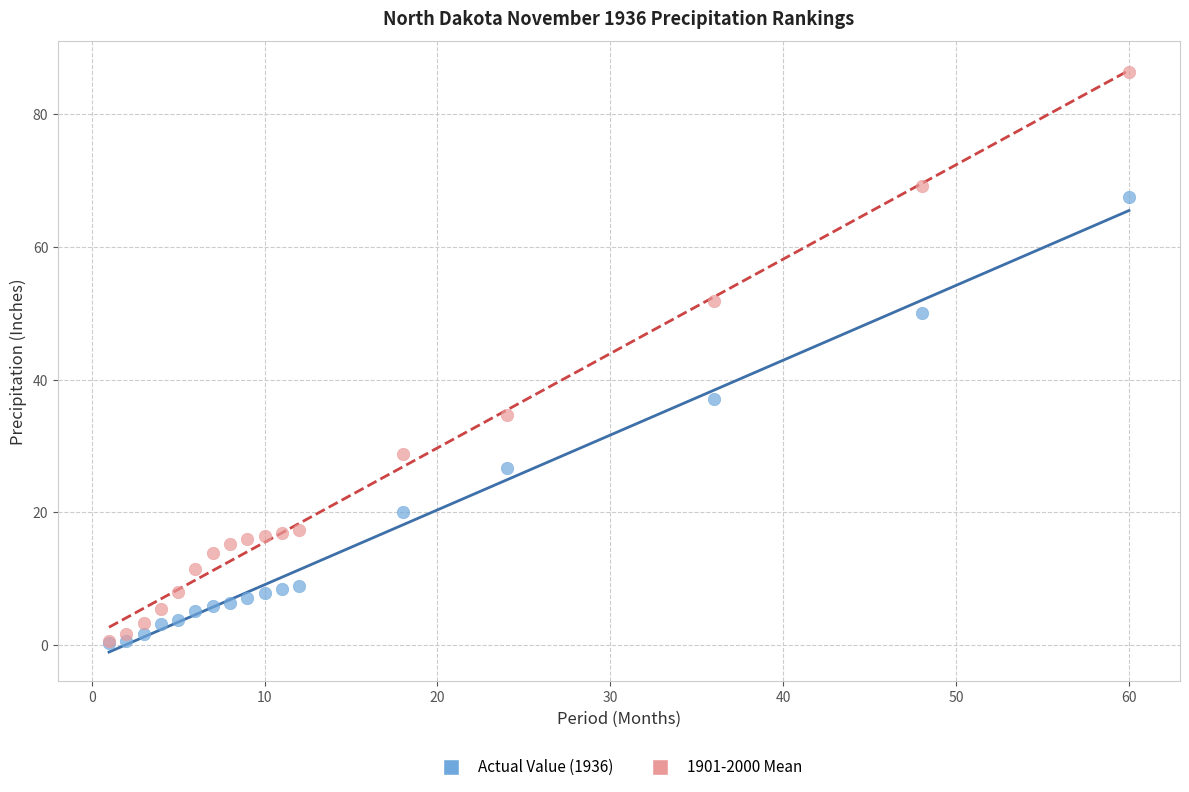

In the Actual Value (1936) series, what Y value is closest to 33?

37.0